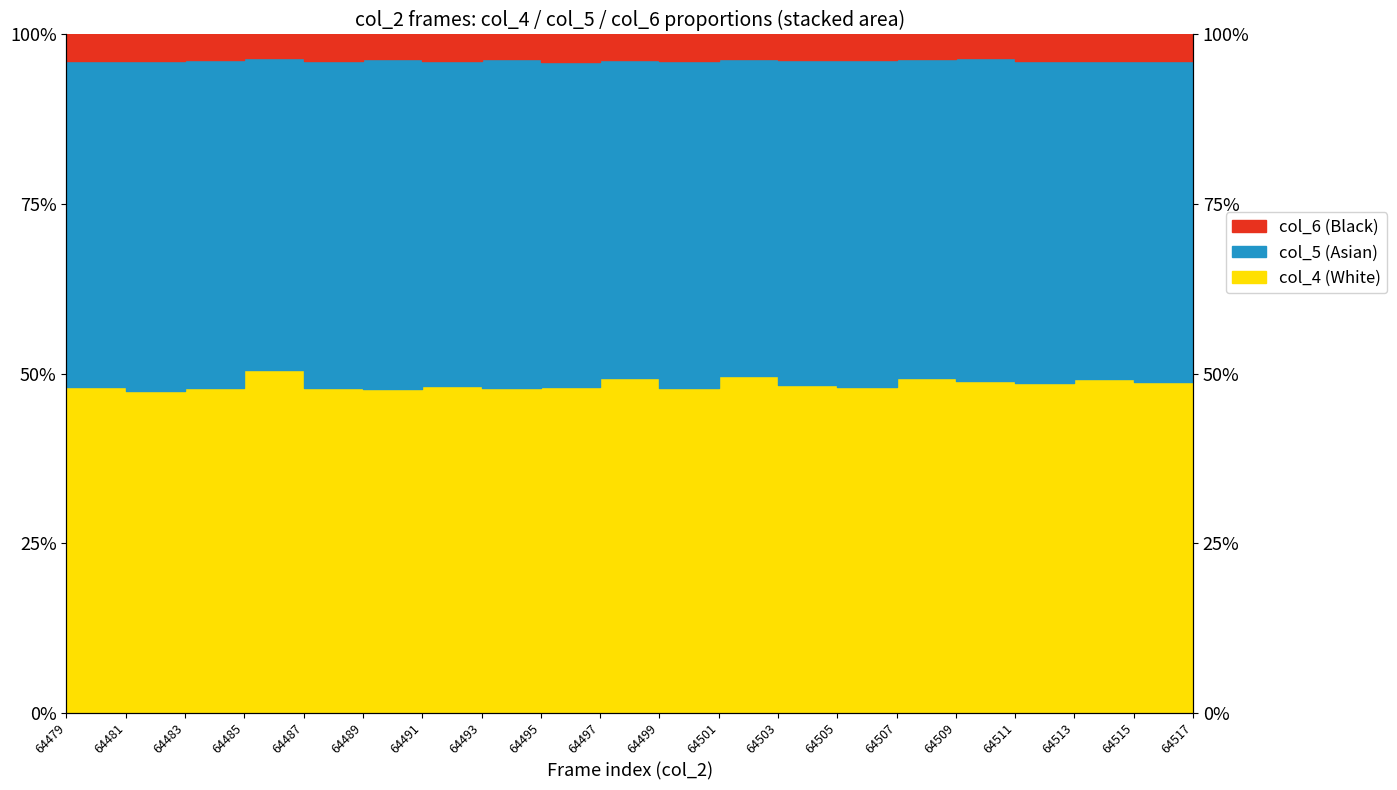

True or false: col_4 and col_6 intersect in this chart.

False